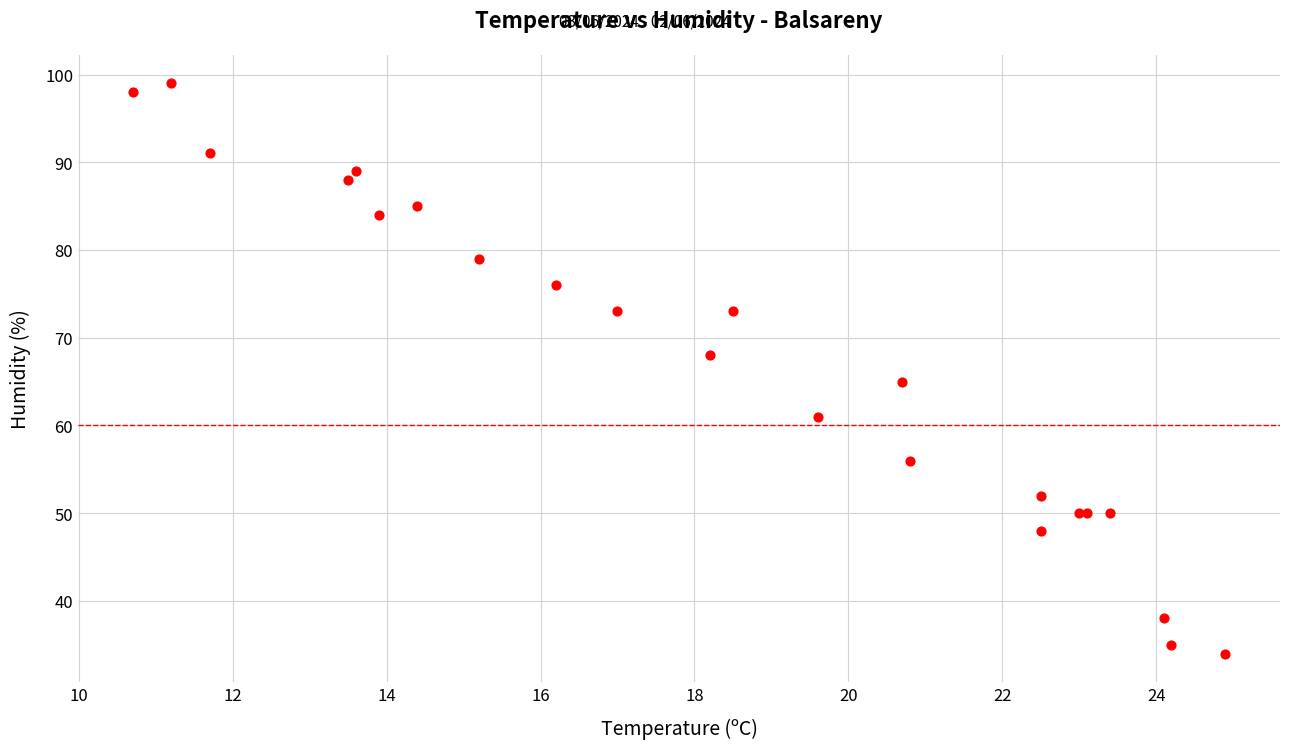

What Y value in the scatter plot is closest to 66?

65